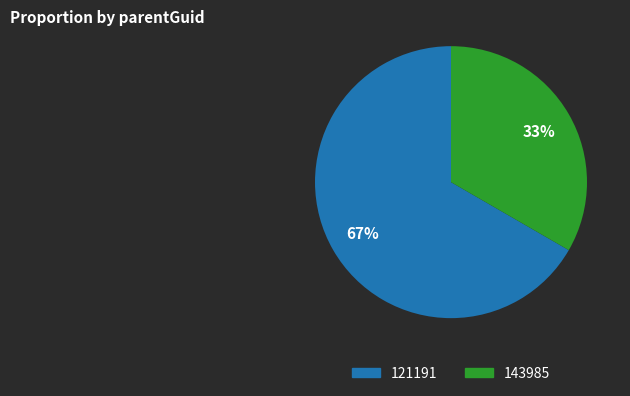

To the nearest percent, what is the average slice percentage?

50%